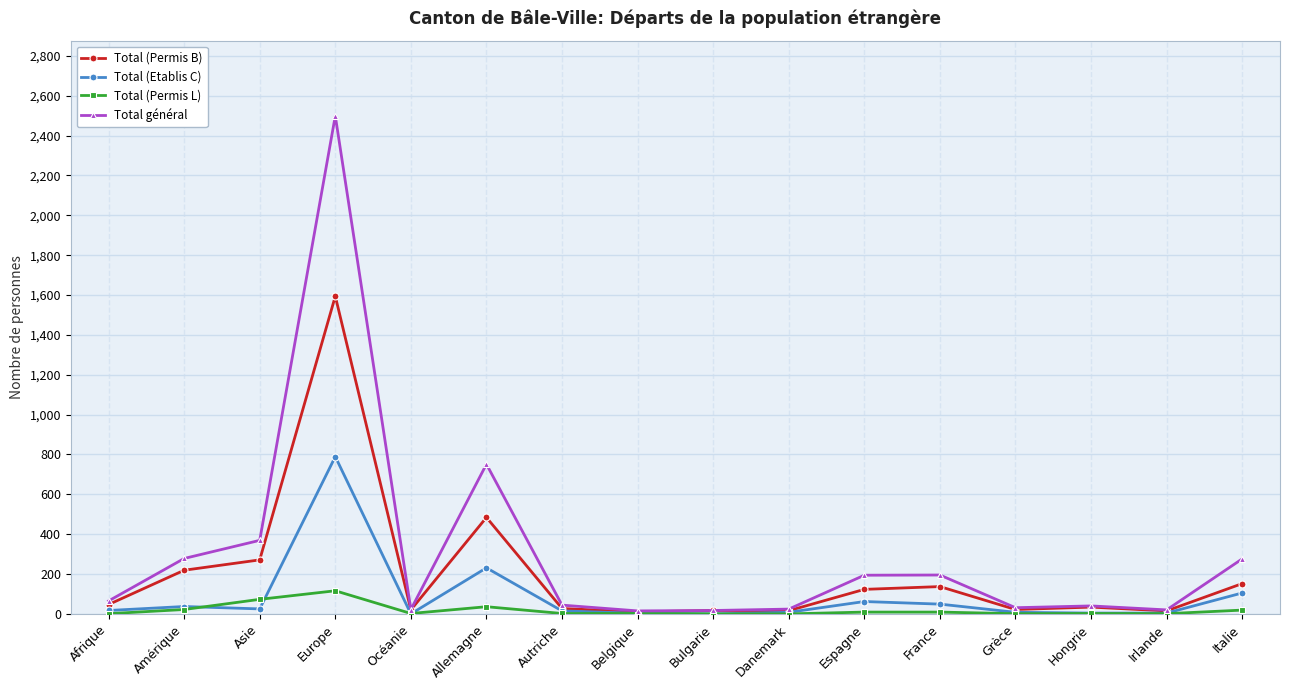

What position from the left is Espagne?

11